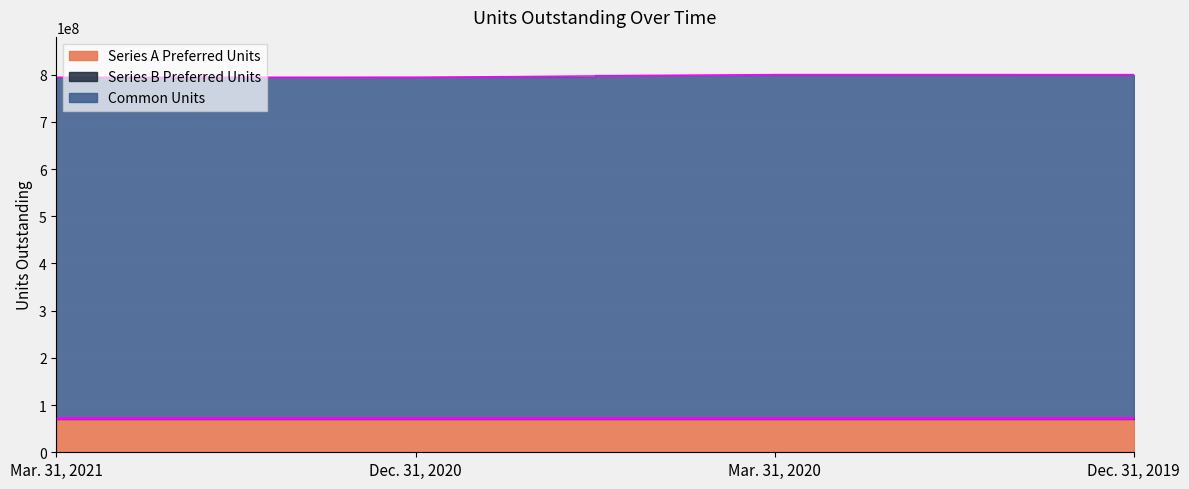

The Series B Preferred Units series shows 1150236 at Mar. 31, 2021. True or false?

False